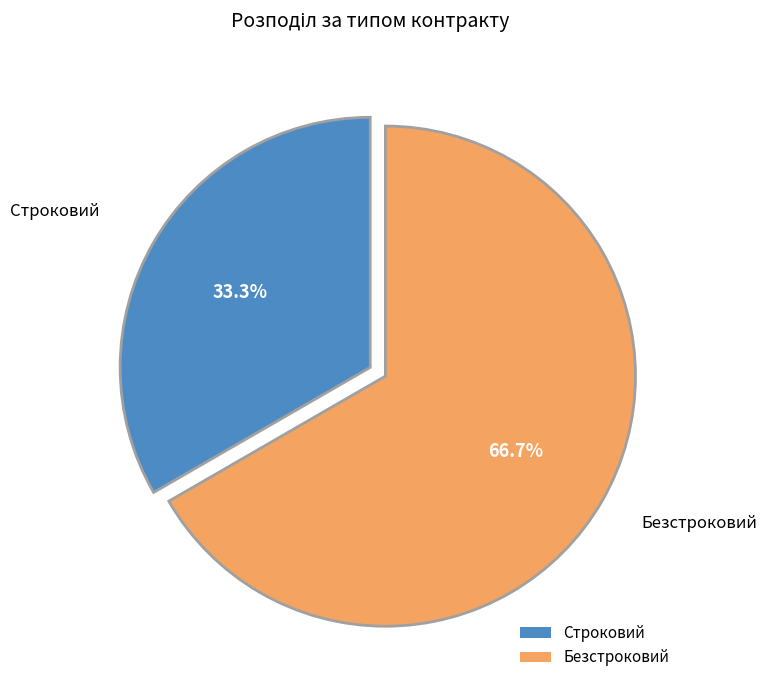

Combined, what portion of the pie is Безстроковий and Строковий?

100.0%